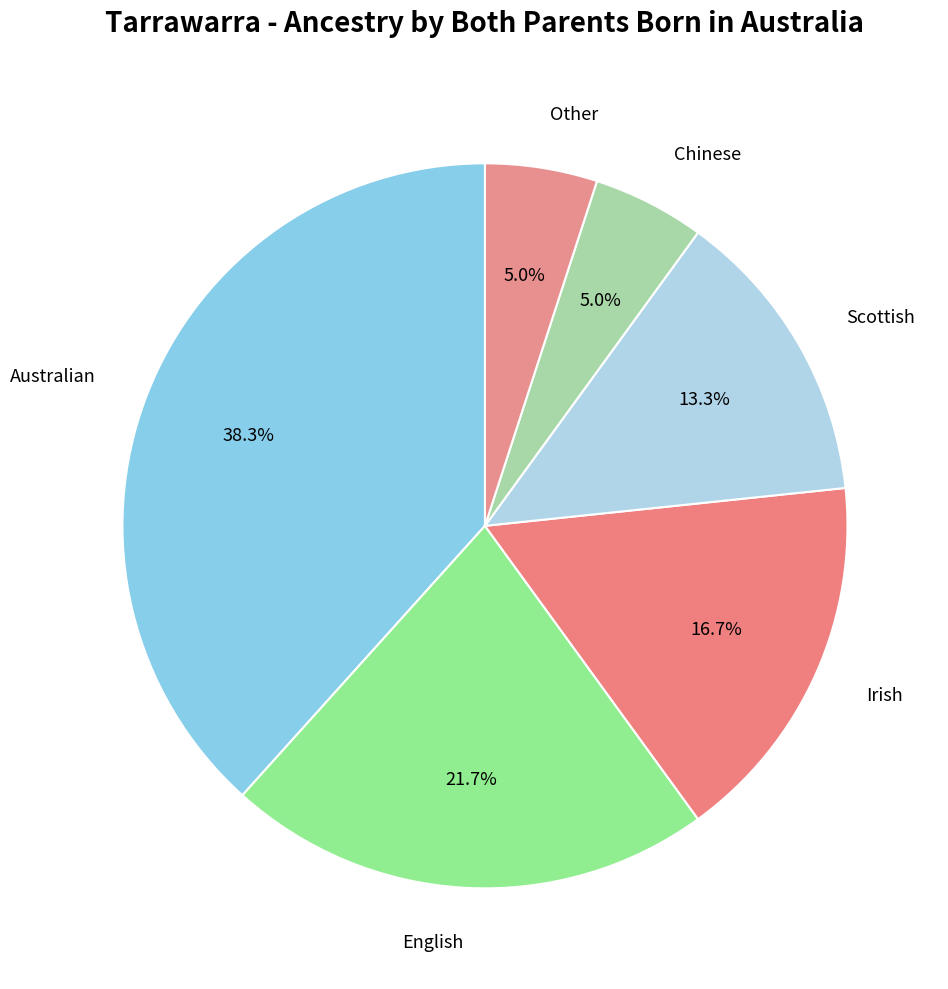

To the nearest percent, what is the difference between the largest and smallest slice percentages?

33%